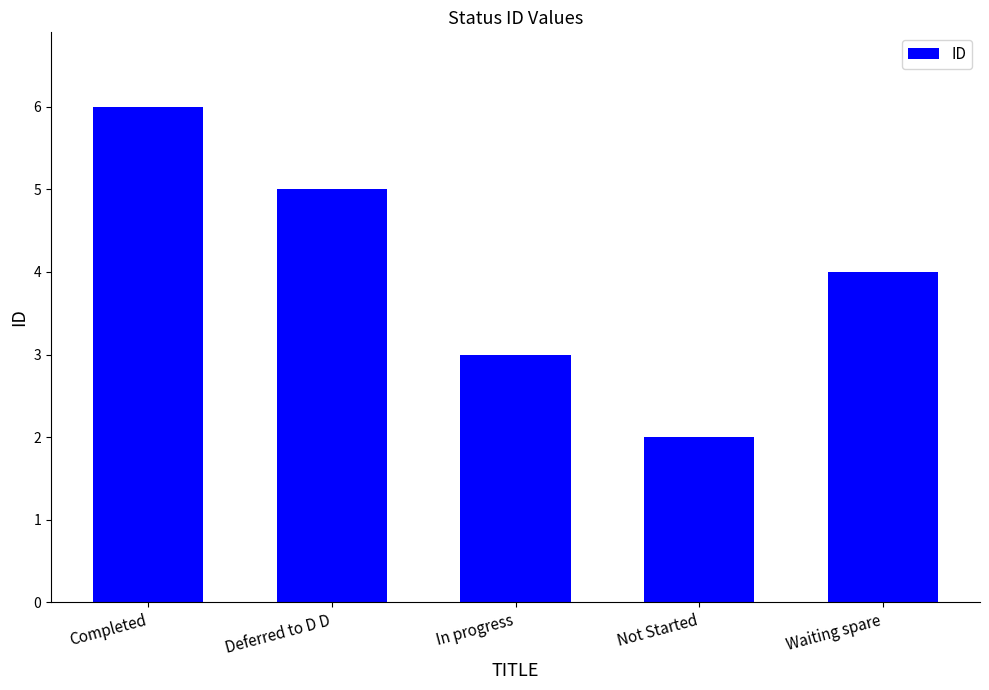

What is the label of the 5th bar from the left?

Waiting spare